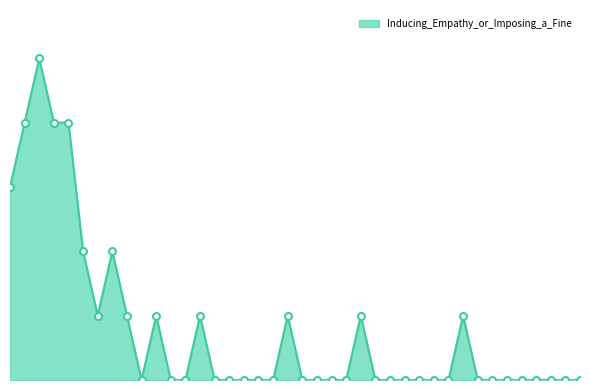

Reading left to right, extract all data points from this chart.

3	4	5	4	4	2	1	2	1	0	1	0	0	1	0	0	0	0	0	1	0	0	0	0	1	0	0	0	0	0	0	1	0	0	0	0	0	0	0	0